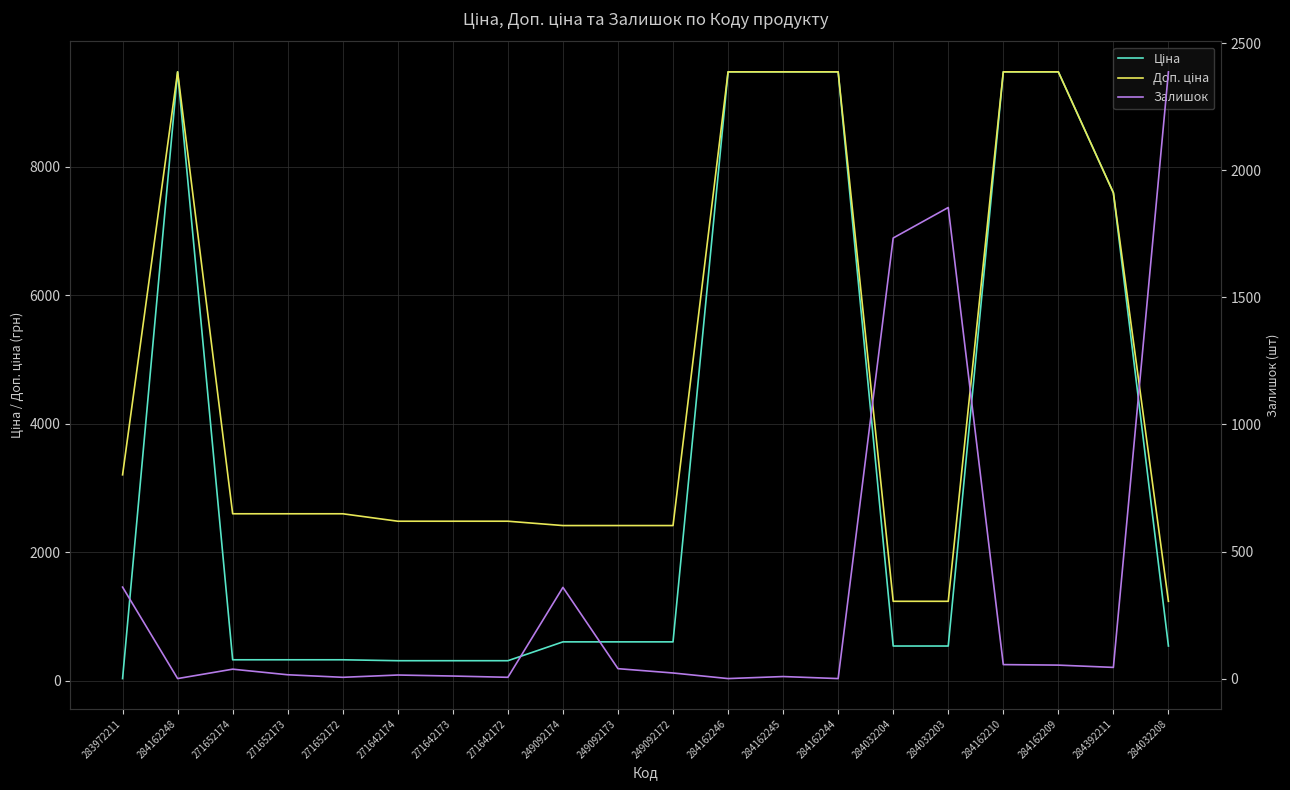

True or false: Ціна and Доп. ціна intersect in this chart.

False